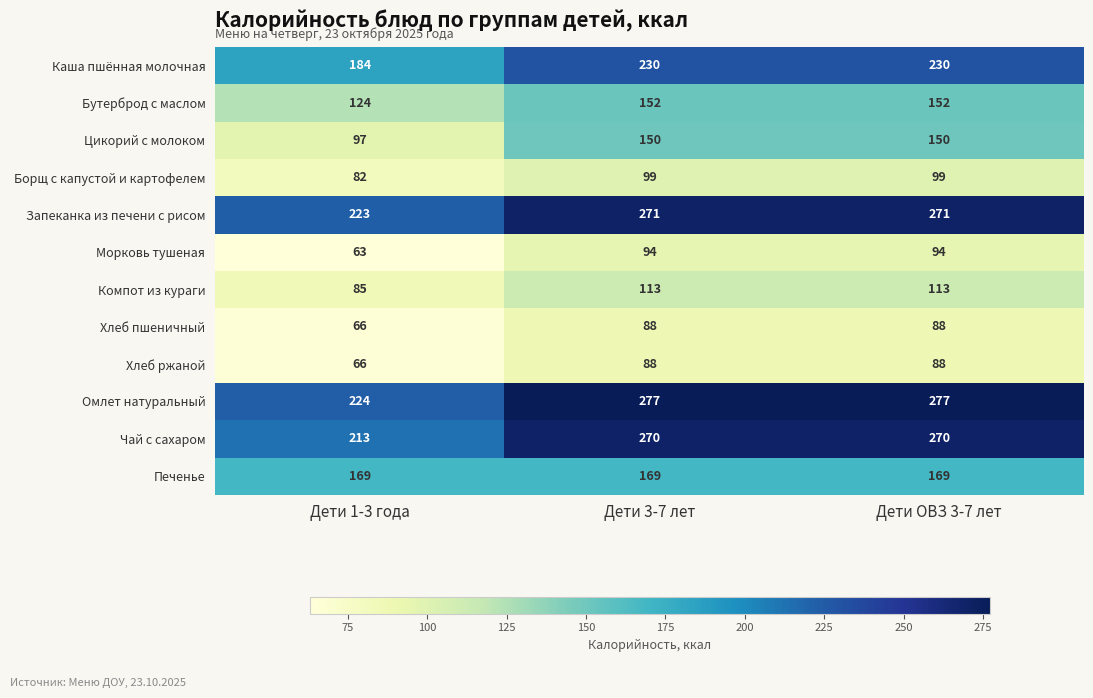

What is the smallest value displayed?

63